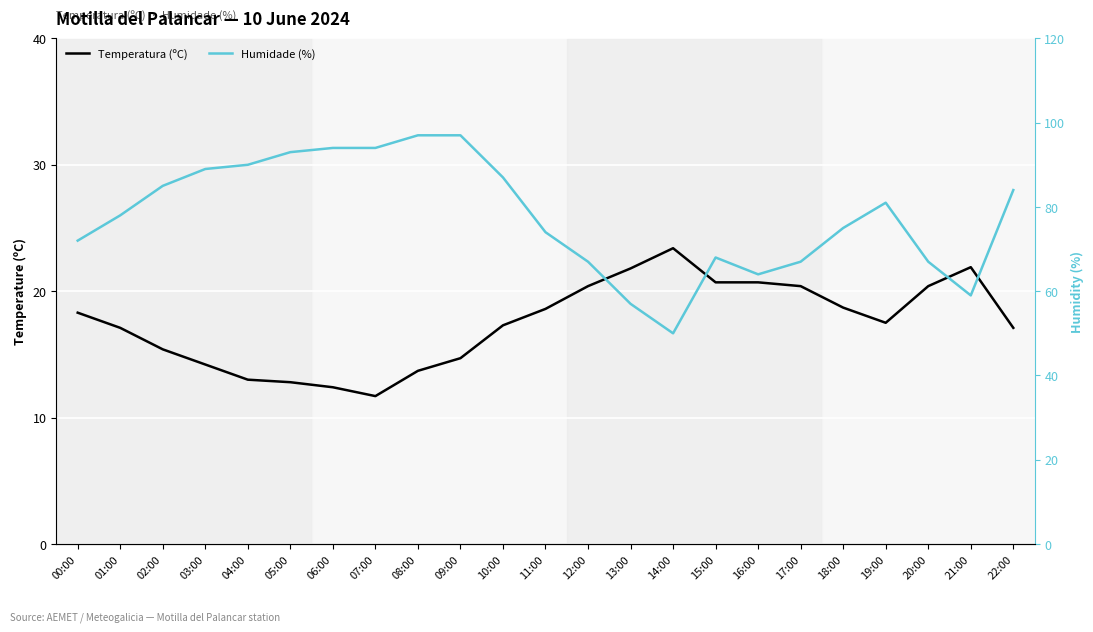

Rank the series by their average value, from lowest to highest.

Temperatura (ºC), Humidade (%)